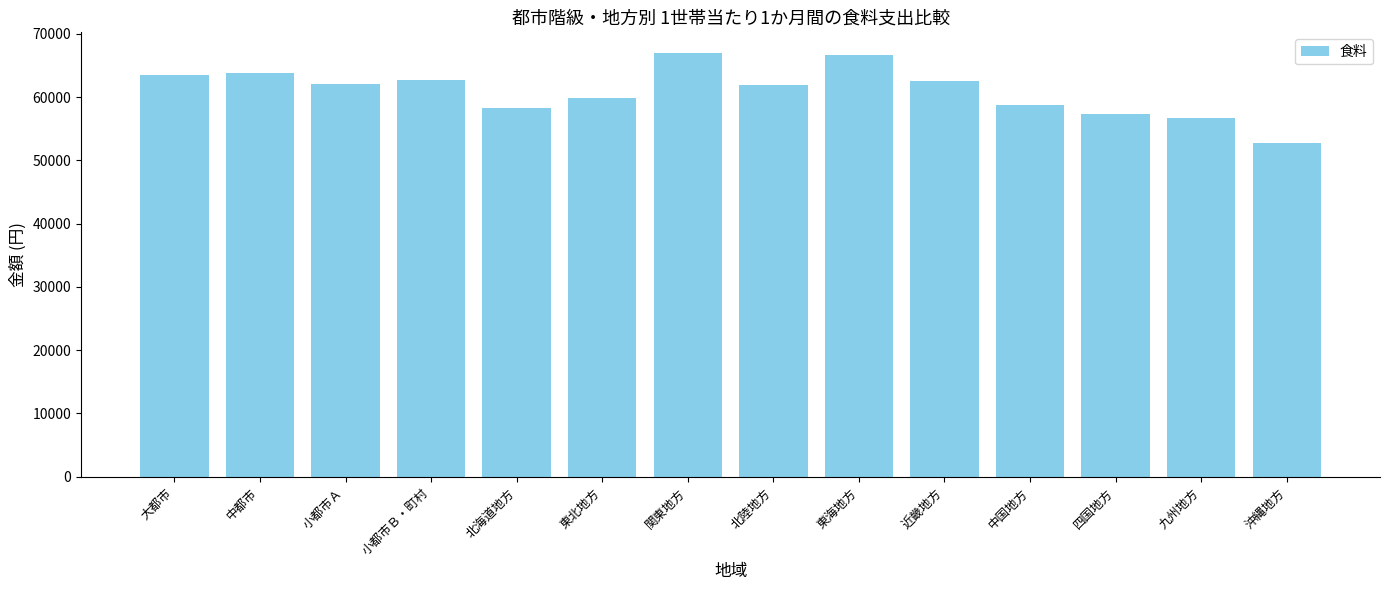

Which label corresponds to the smallest value in the chart?

沖縄地方